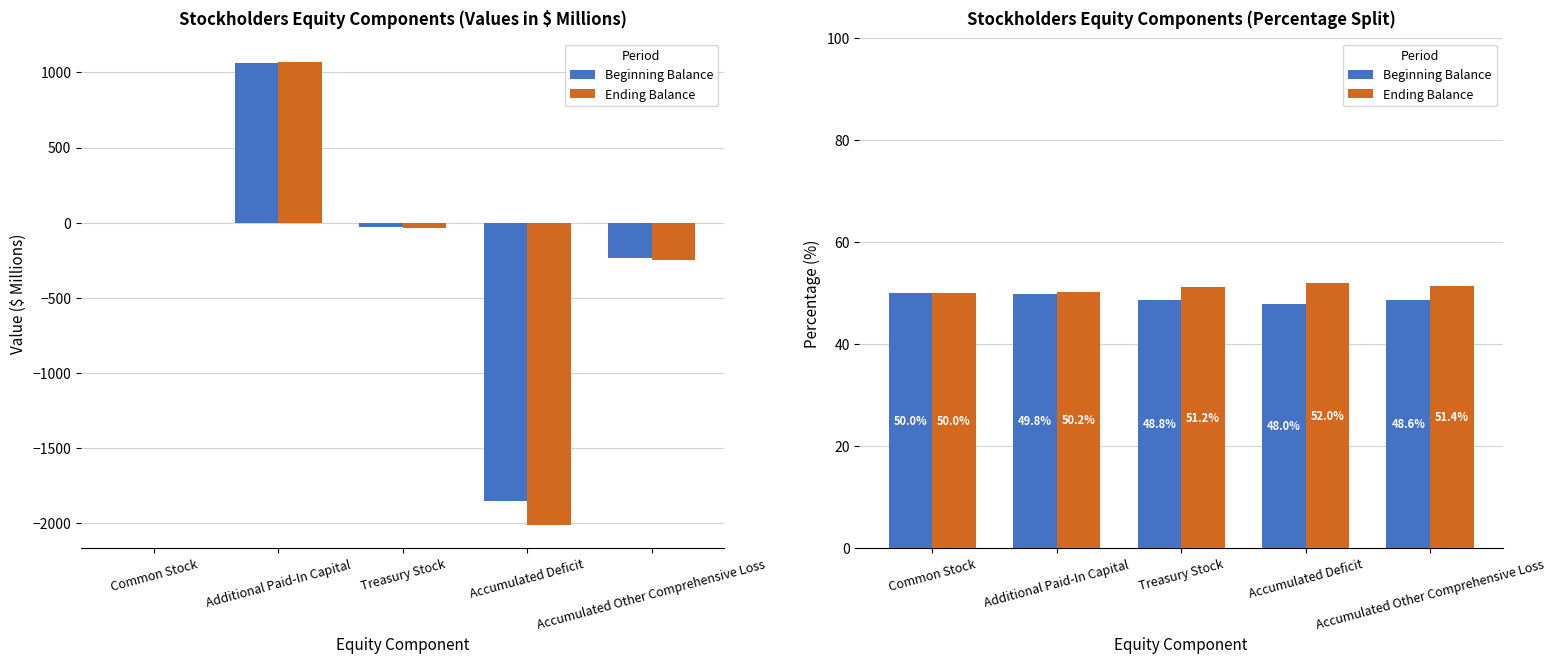

What is the difference between the Ending Balance values at Accumulated Deficit and Accumulated Other Comprehensive Loss?

0.7